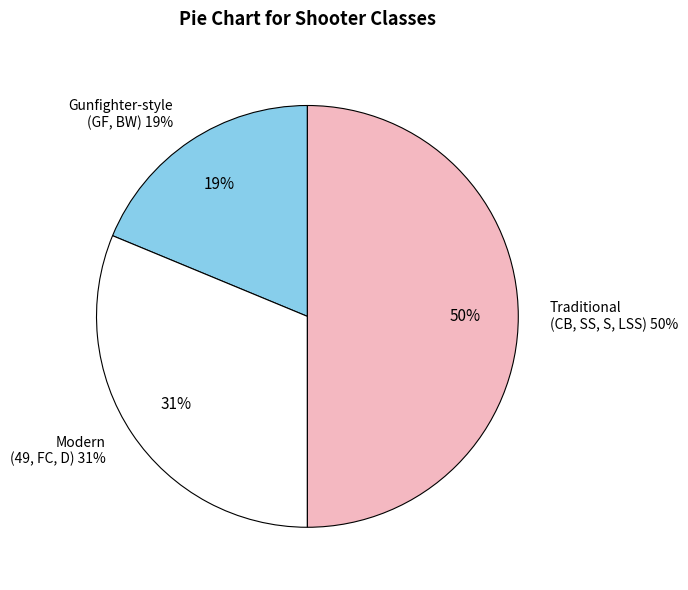

The 49 slice represents 9% of the pie. True or false?

False